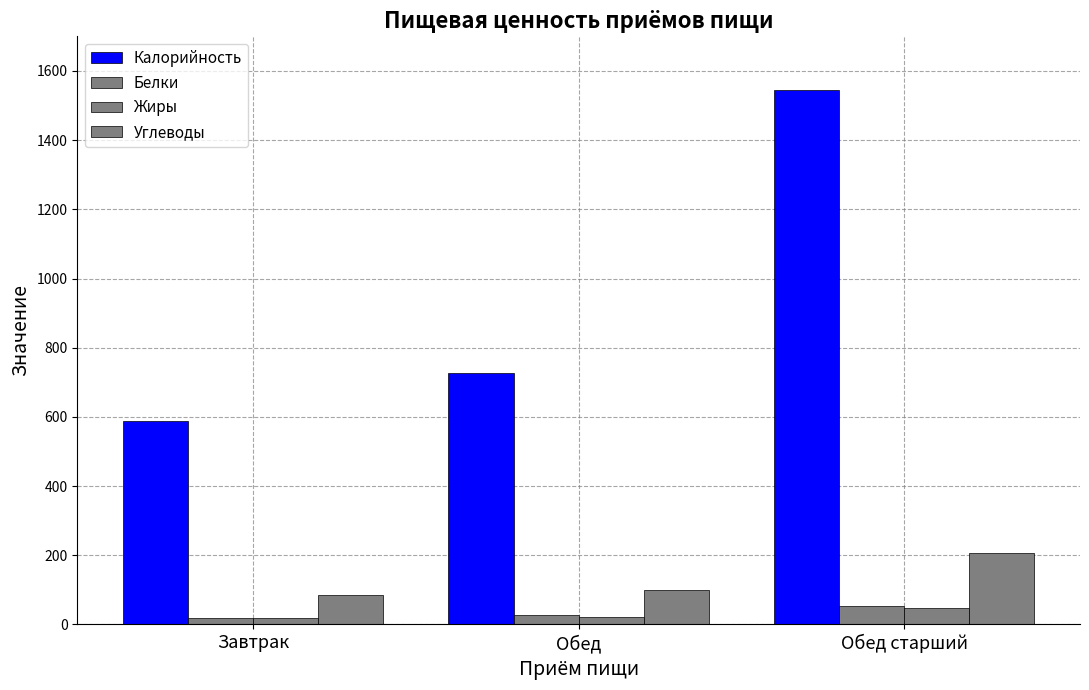

What is the sum of all Углеводы values?

392.5